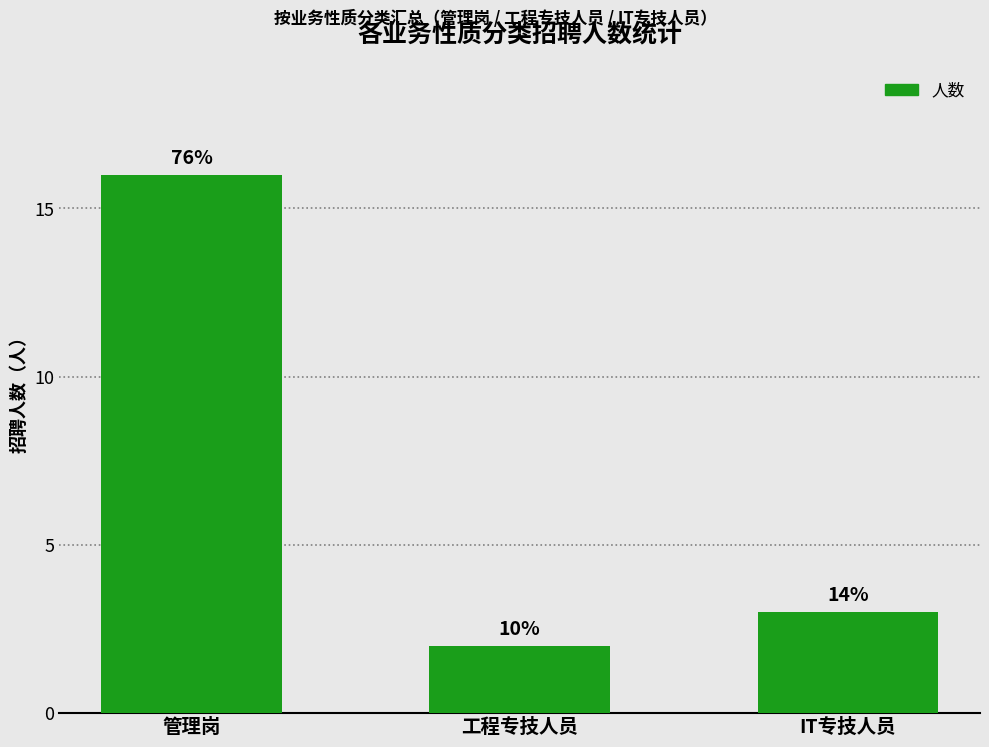

The chart shows a value of 26 at 管理岗. True or false?

False